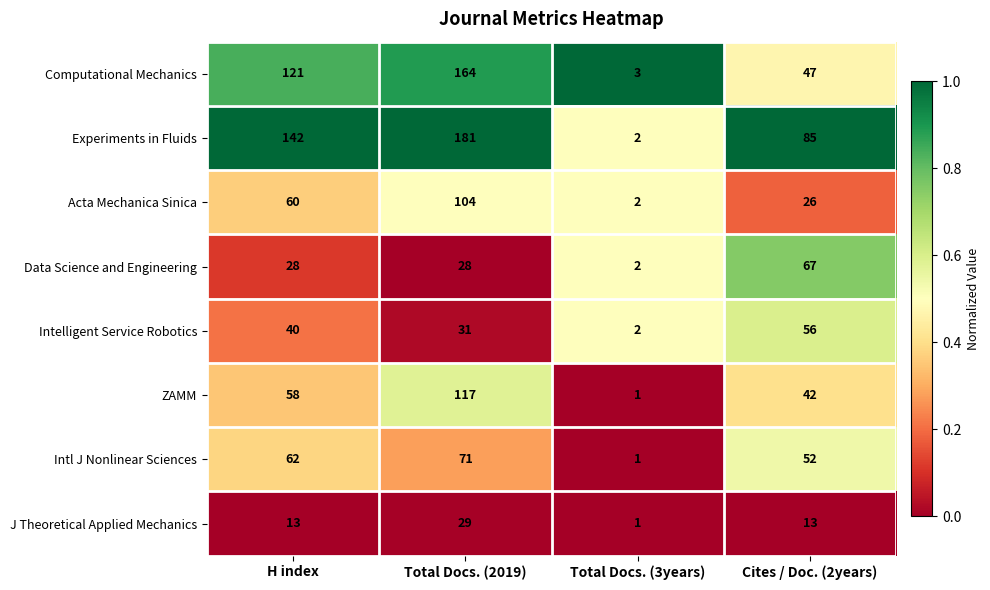

Which category has the highest value in the Intl J Nonlinear Sciences series?

Total Docs. (2019)